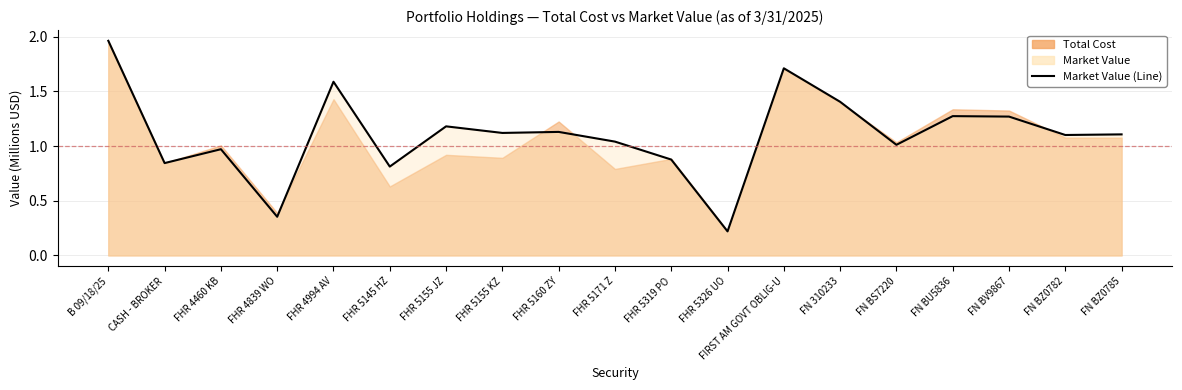

Is it true that the value at FN BZ0785 is 0.3?

False